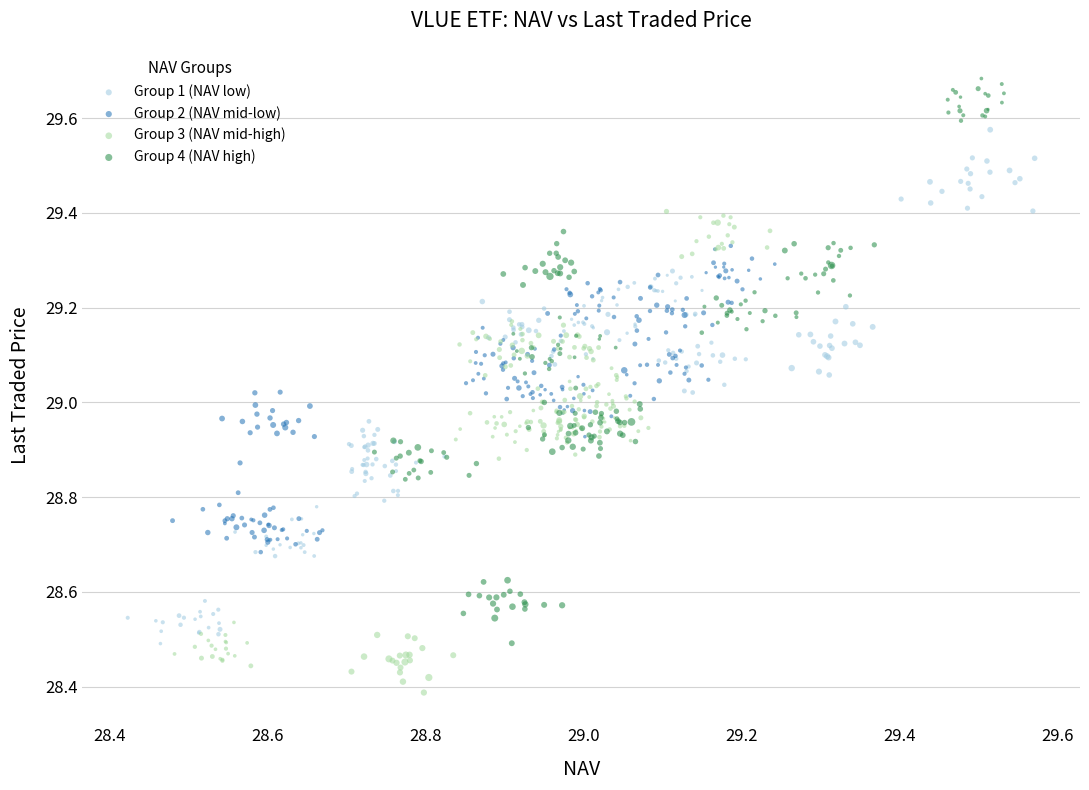

Which series contains the lowest Y value?

Group 3 (NAV mid-high)